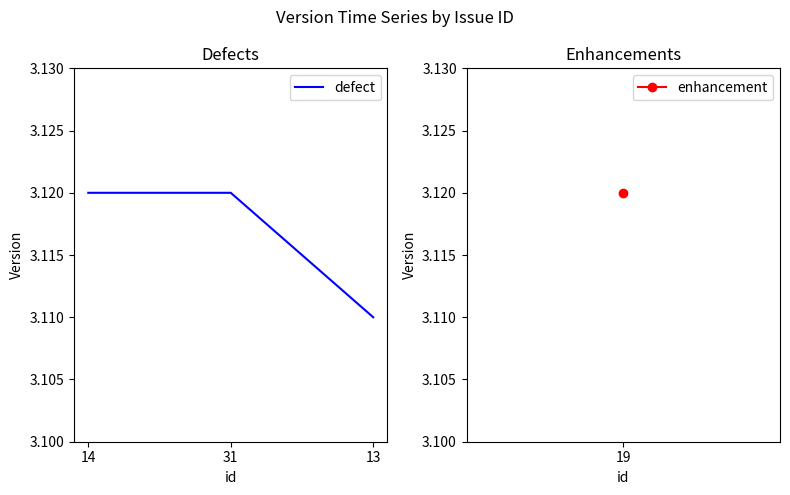

Which category has the lowest value across all series?

13